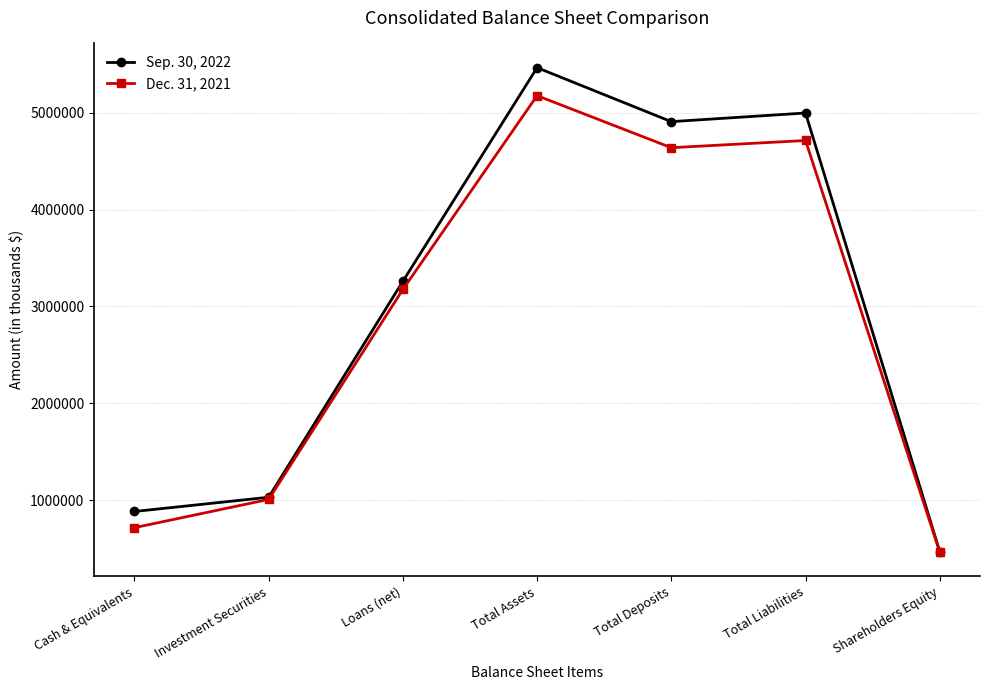

Reading left to right, what are all the values shown in this chart?

Sep. 30, 2022: 882883	1029726	3260245	5466781	4909257	4998603	468178
Dec. 31, 2021: 715460	1007506	3176170	5177720	4640152	4714584	463136